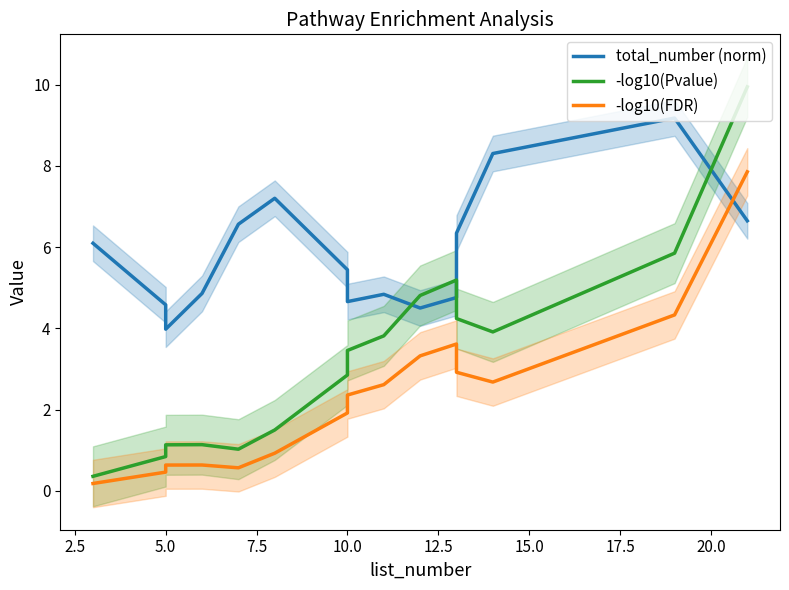

How many lines are shown in the chart?

3